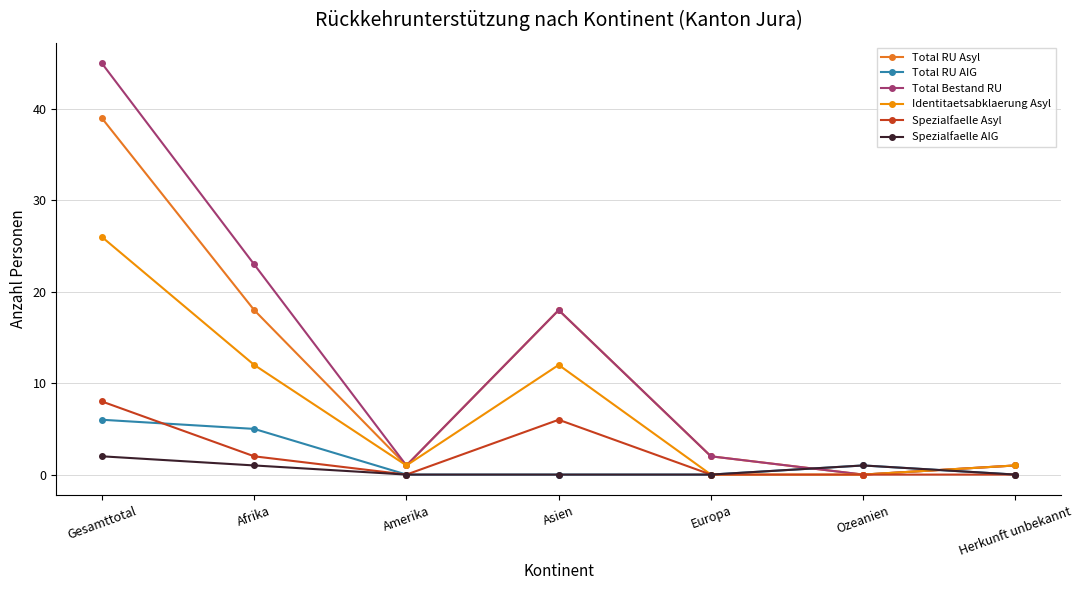

What is the label of the 2nd point from the left?

Afrika